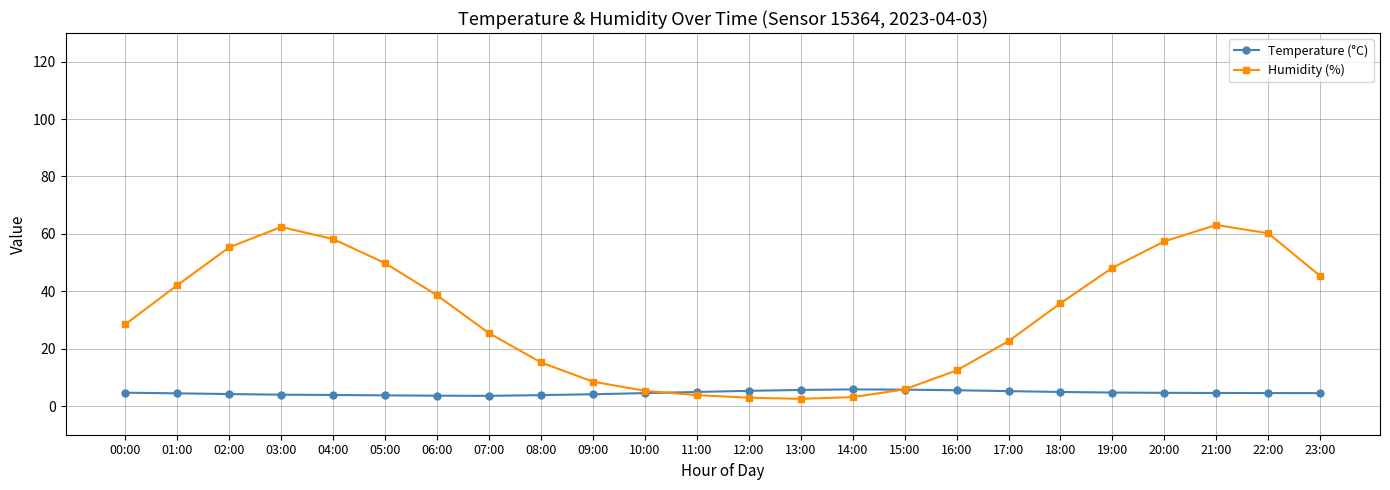

What is the value of the Temperature (°C) point at the 5th from the left?

3.9